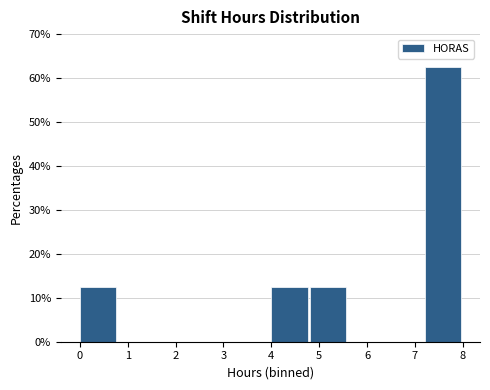

Reading left to right, transcribe this chart: for each bar, give the range it covers on the x-axis and its height. The values are not printed on the chart, so give them approximately, as read against the axis.

0.0 to 0.8: 13
0.8 to 1.6: 0
1.6 to 2.4: 0
2.4 to 3.2: 0
3.2 to 4.0: 0
4.0 to 4.8: 13
4.8 to 5.6: 13
5.6 to 6.4: 0
6.4 to 7.2: 0
7.2 to 8.0: 63